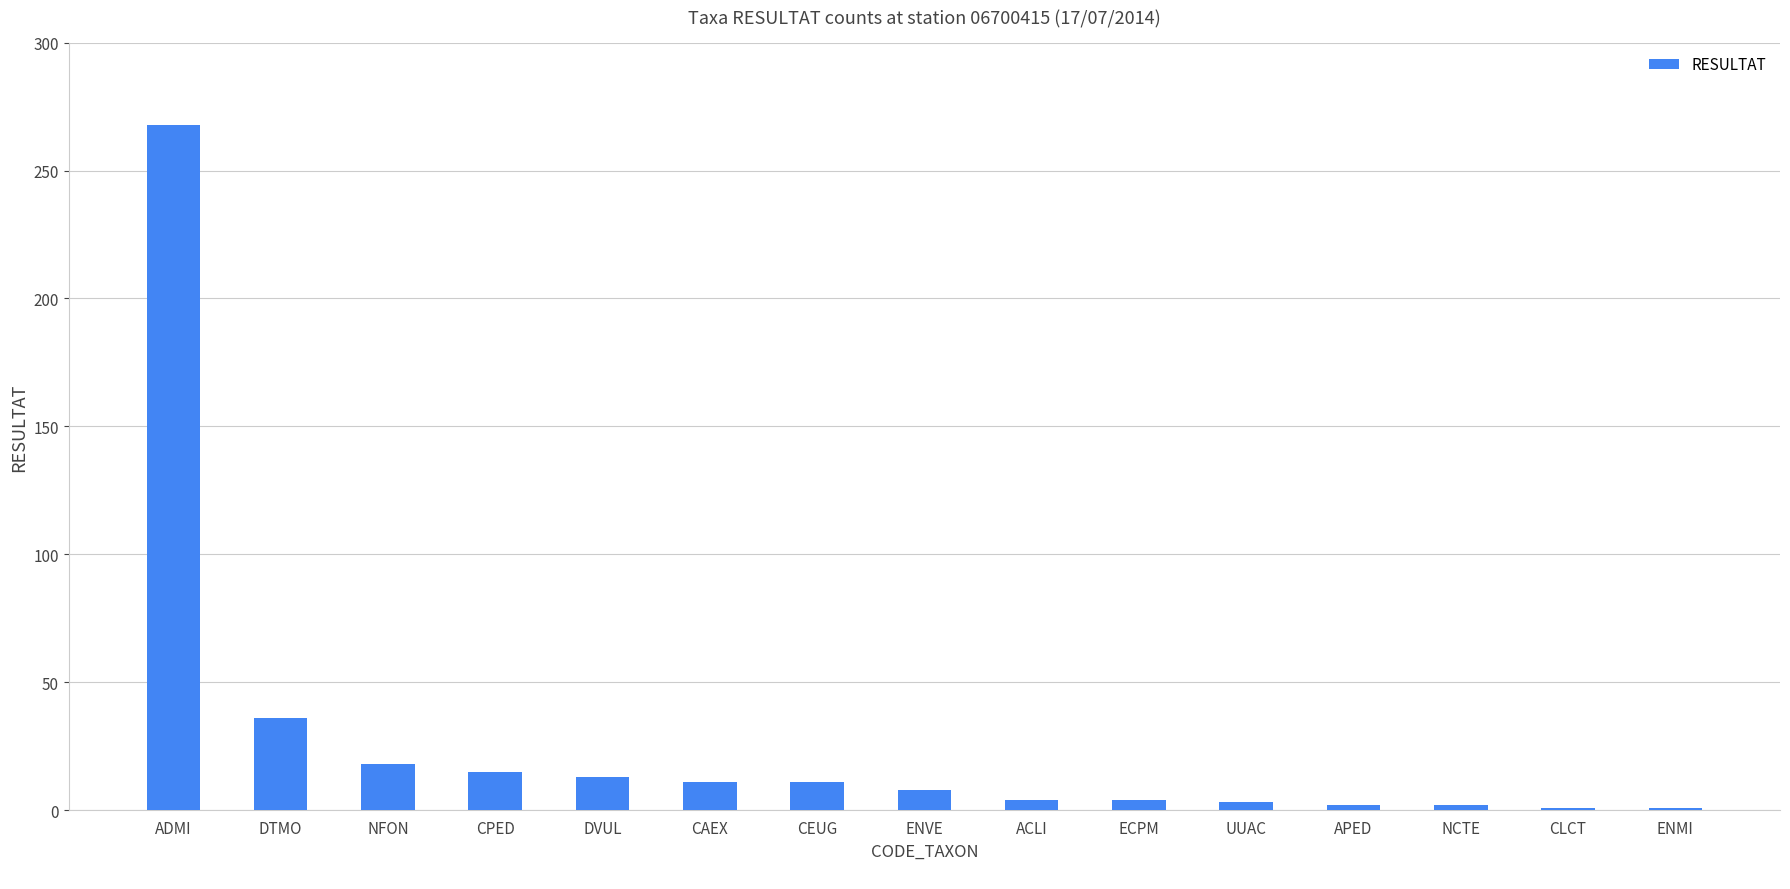

What is the sum of the values at CEUG and CLCT?

12